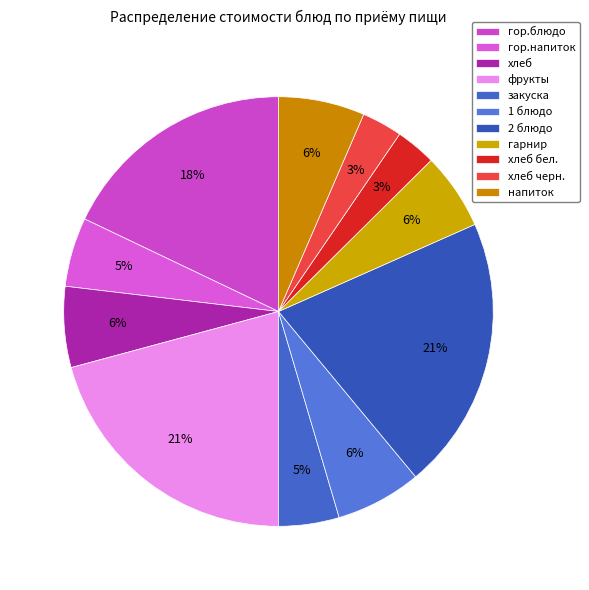

How many slices are in this pie chart?

11